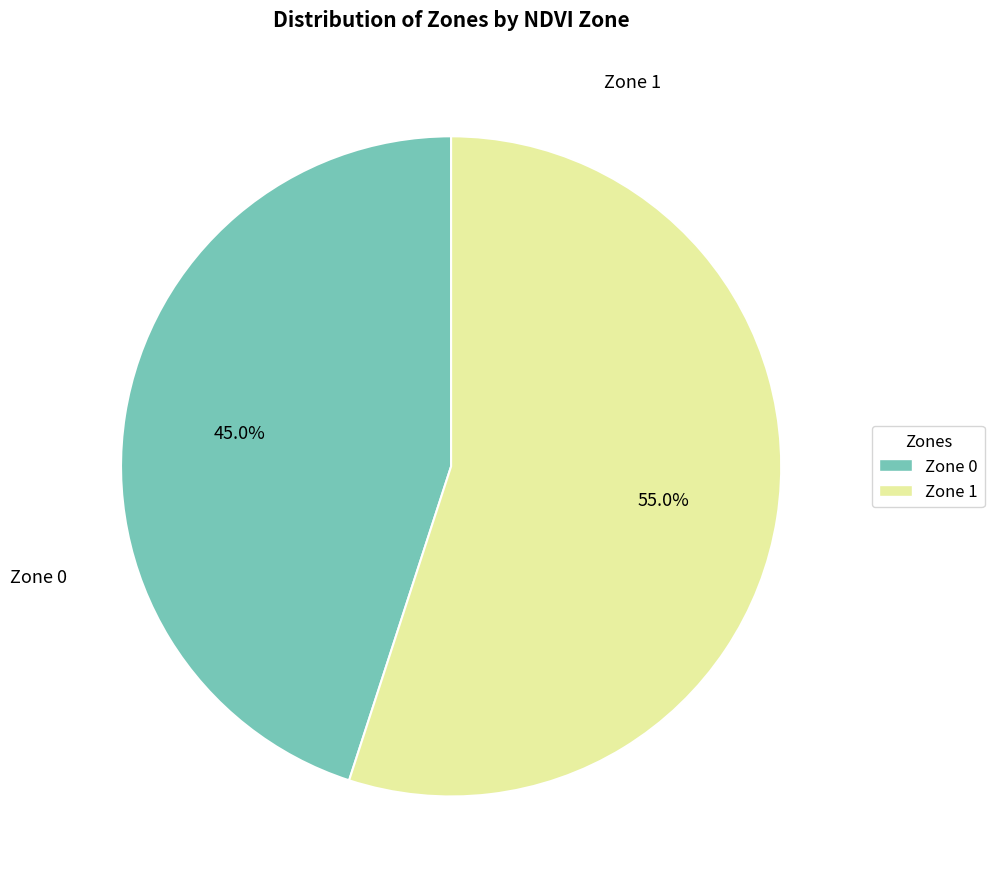

How much of the chart is everything except Zone 0?

55.0%